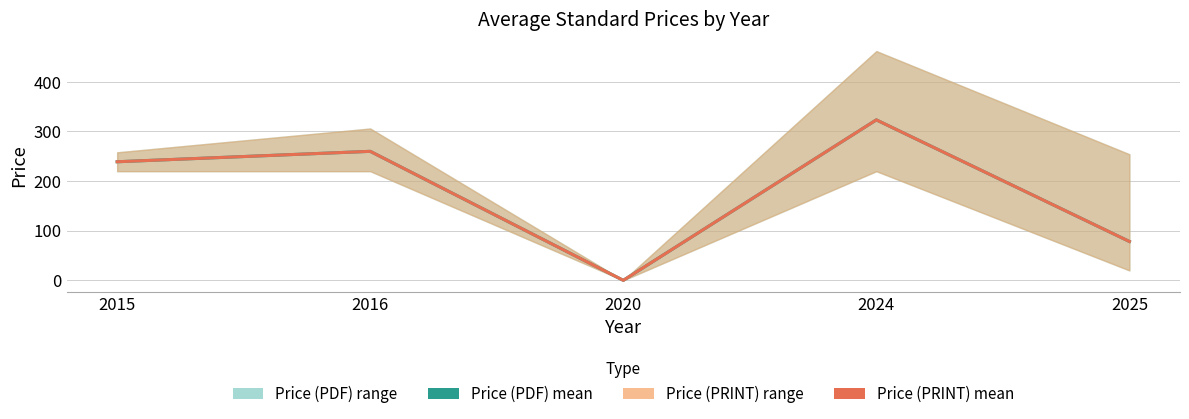

Count the number of categories in the chart.

5